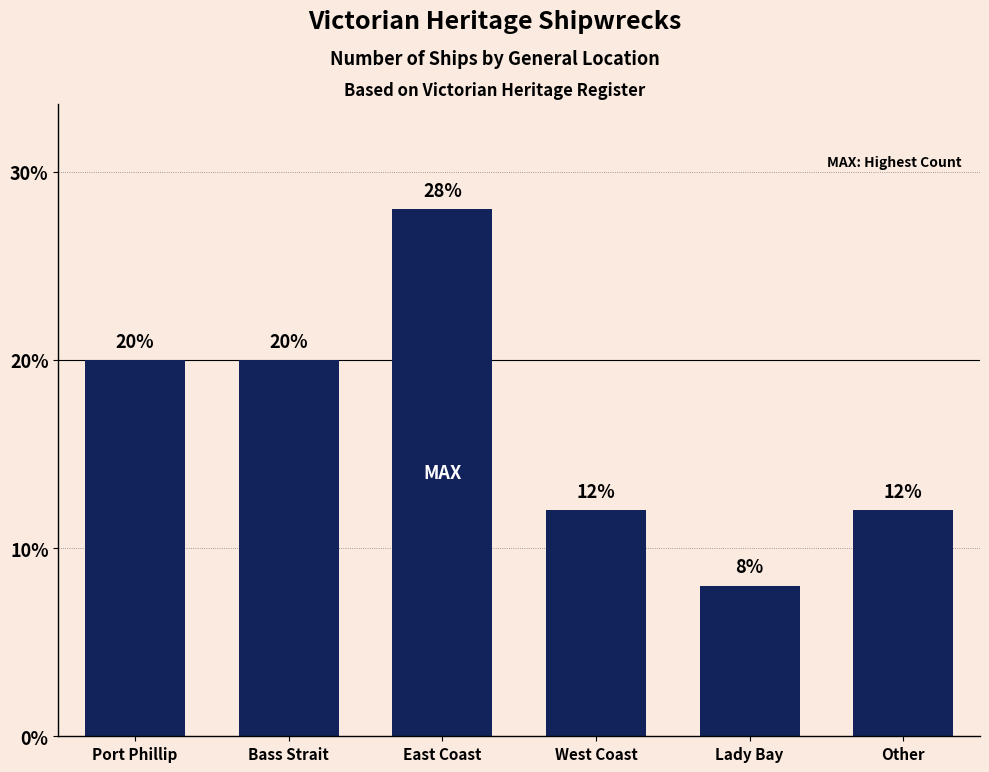

What is the change in value from Port Phillip to West Coast?

-8